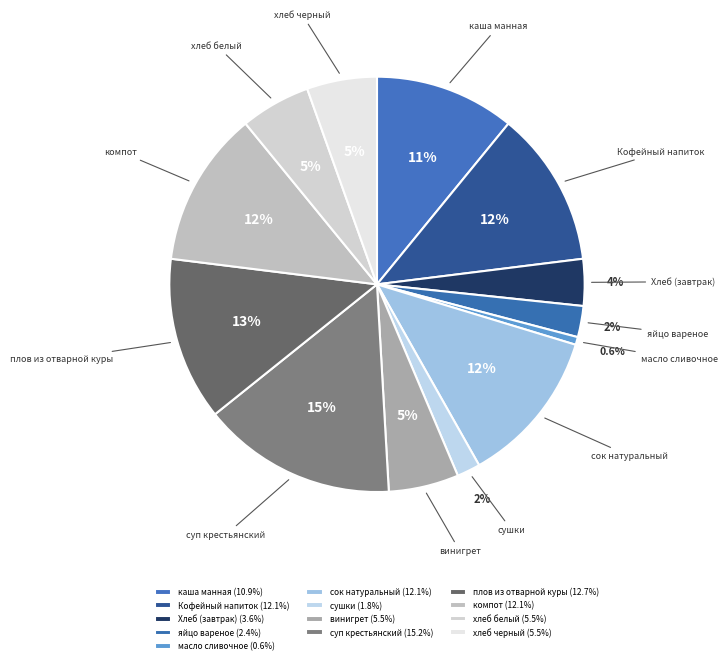

How many slices are in this pie chart?

13